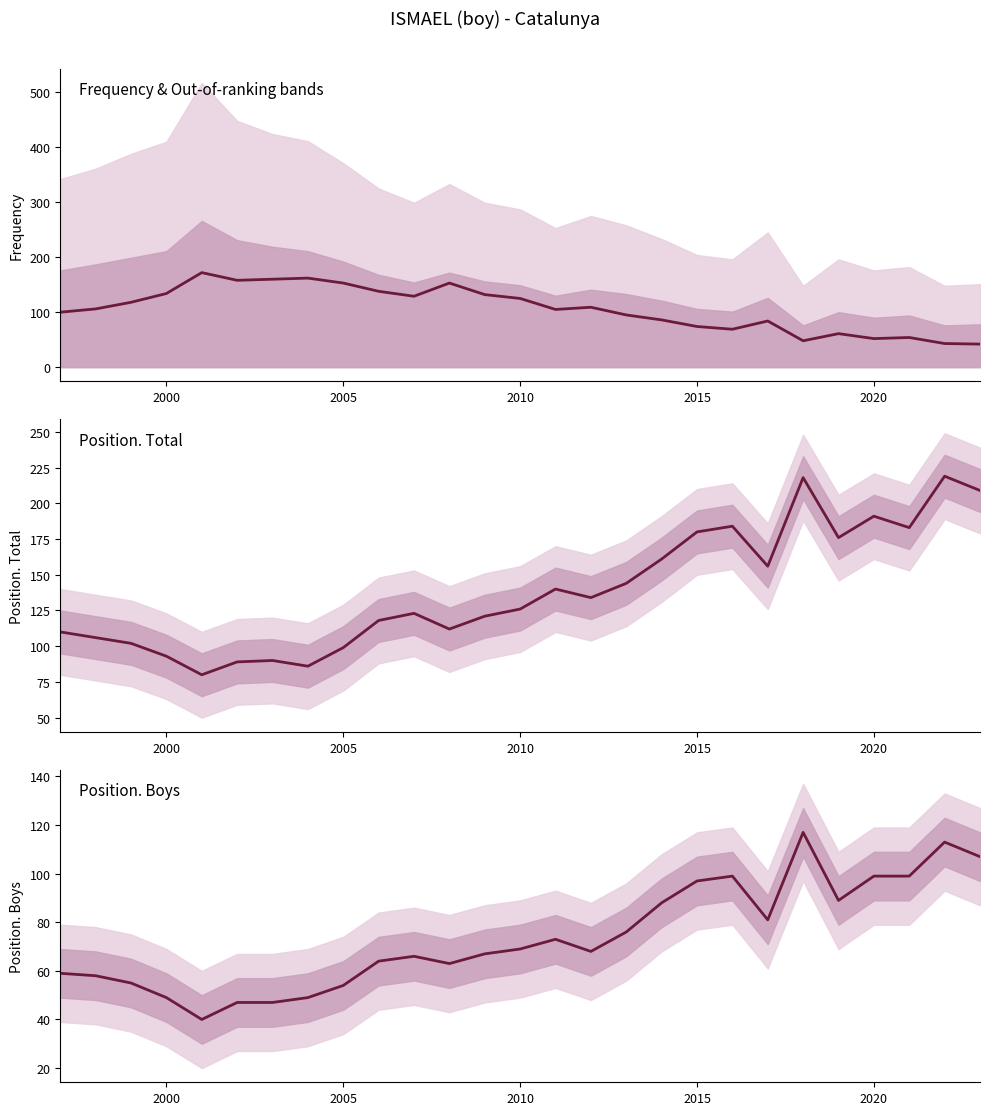

What is the difference between the maximum and minimum values in the Frequency series?

130